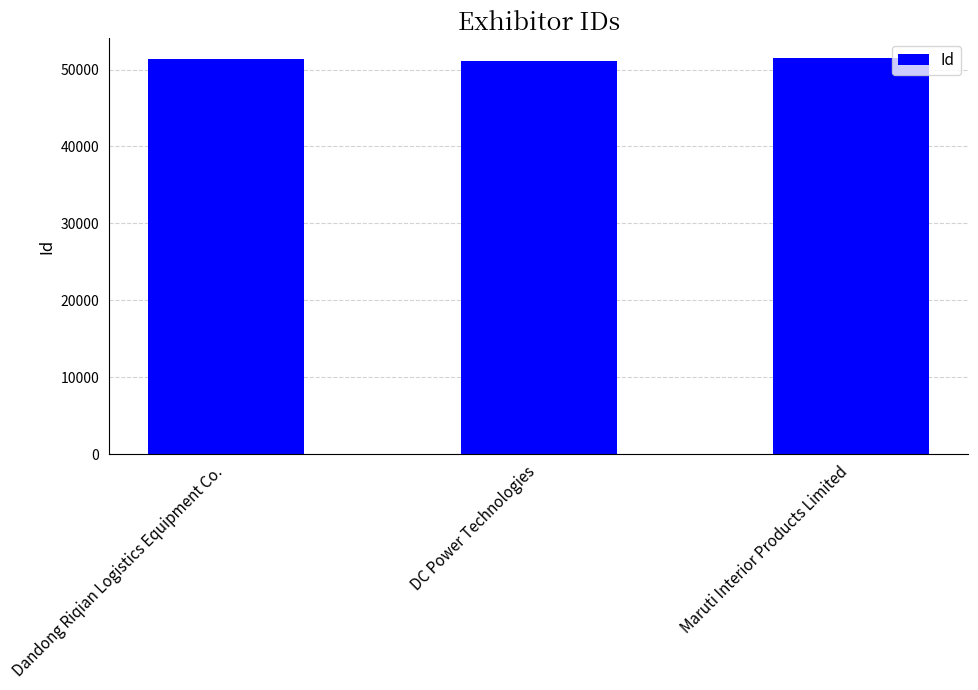

What is the ratio of the value at Dandong Riqian Logistics Equipment Co. to the value at DC Power Technologies?

1.0